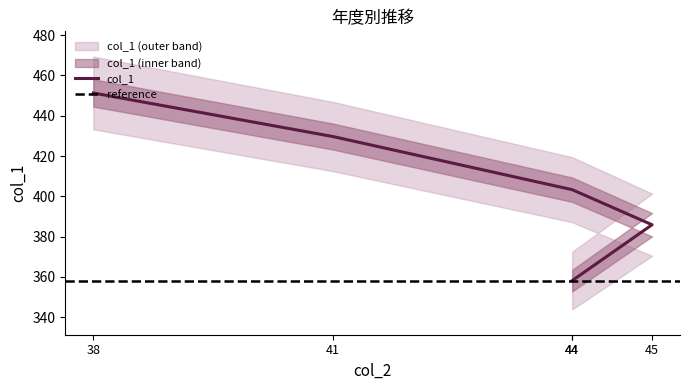

How many values are below 403?

2